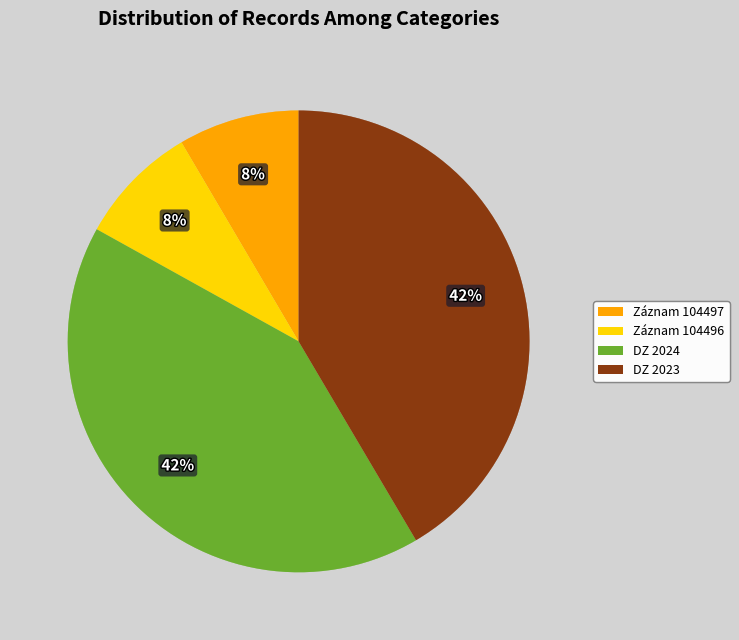

How many slices are in this pie chart?

4